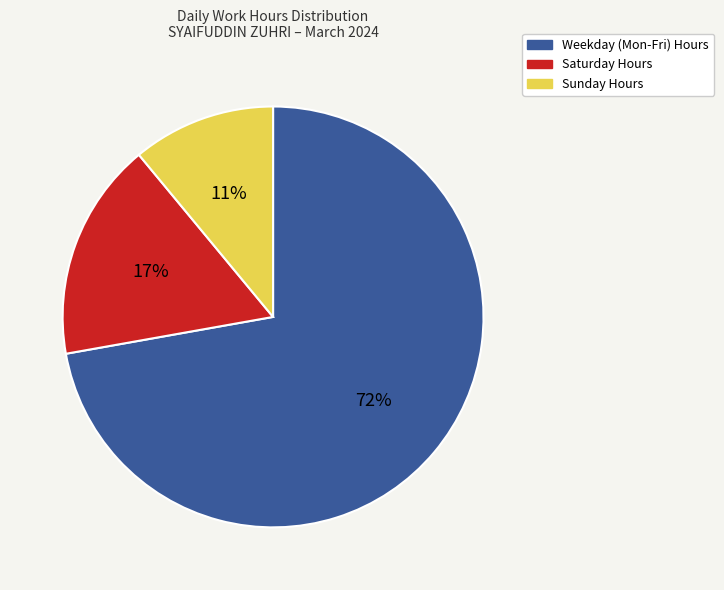

Is there any slice that represents more than half of the pie?

Yes